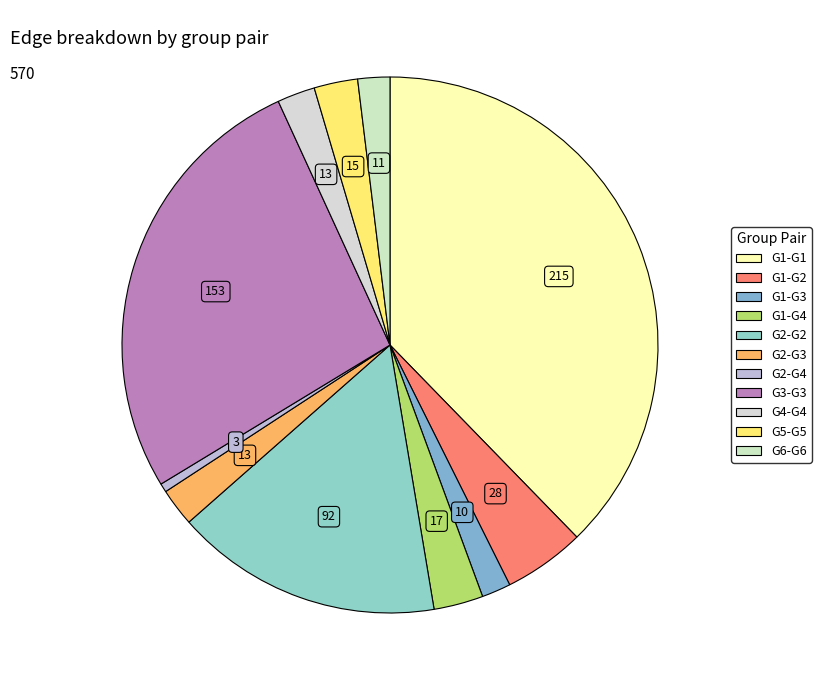

Combined, what portion of the pie is G2-G3 and G1-G2?

7.2%